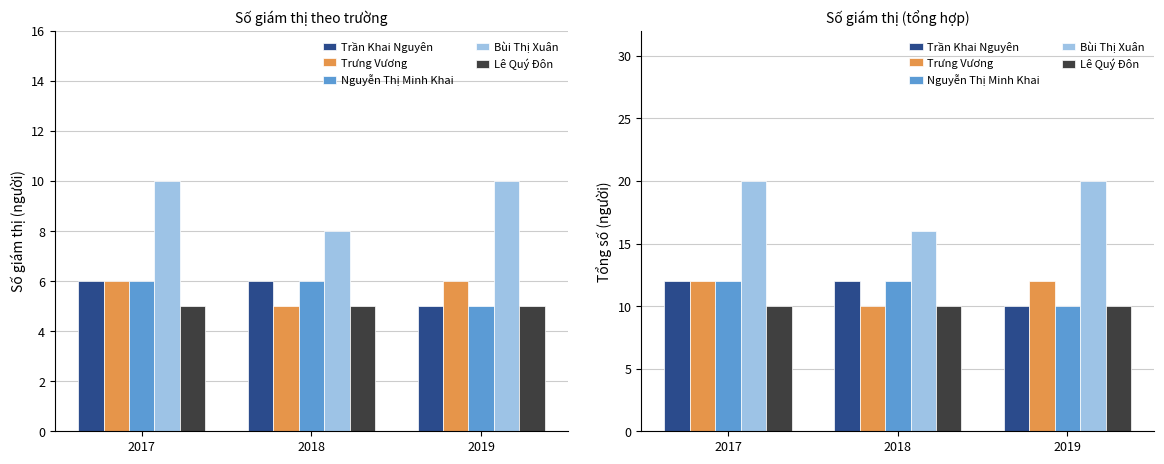

Between 2017 and 2018, which series saw the biggest shift?

Bùi Thị Xuân